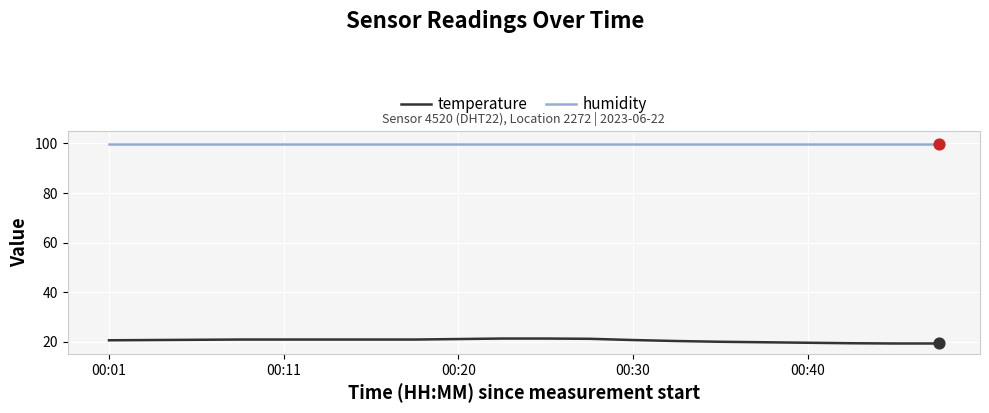

At how many categories does at least one series exceed 87?

20